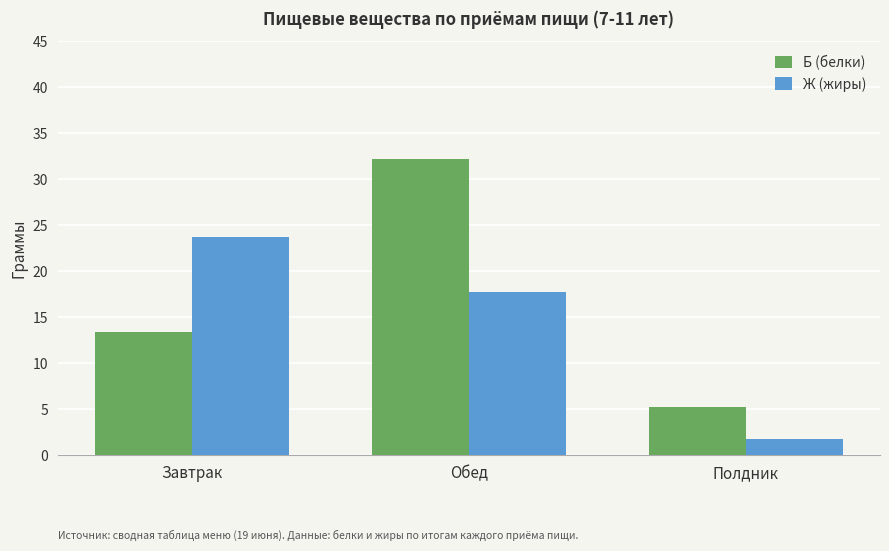

Rank the series by their average value, from highest to lowest.

Б (белки), Ж (жиры)